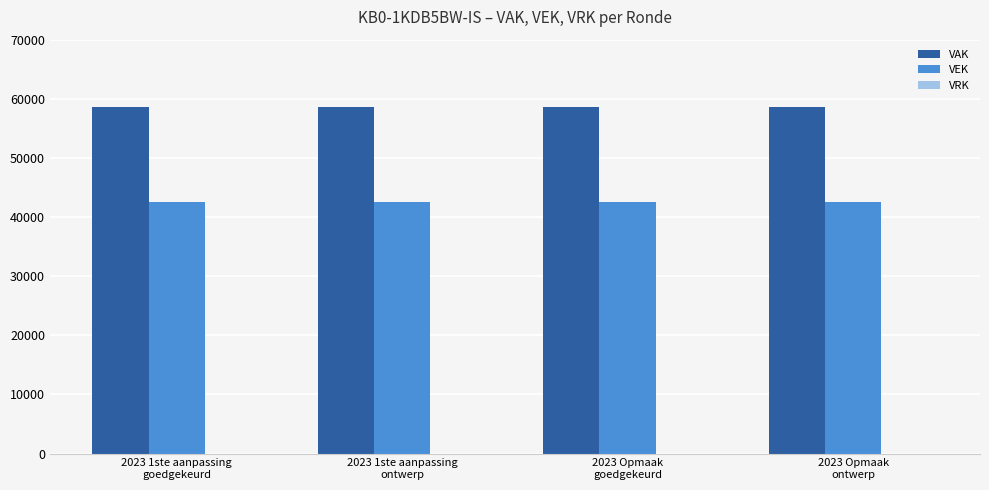

Which series has the largest total across all categories?

VAK